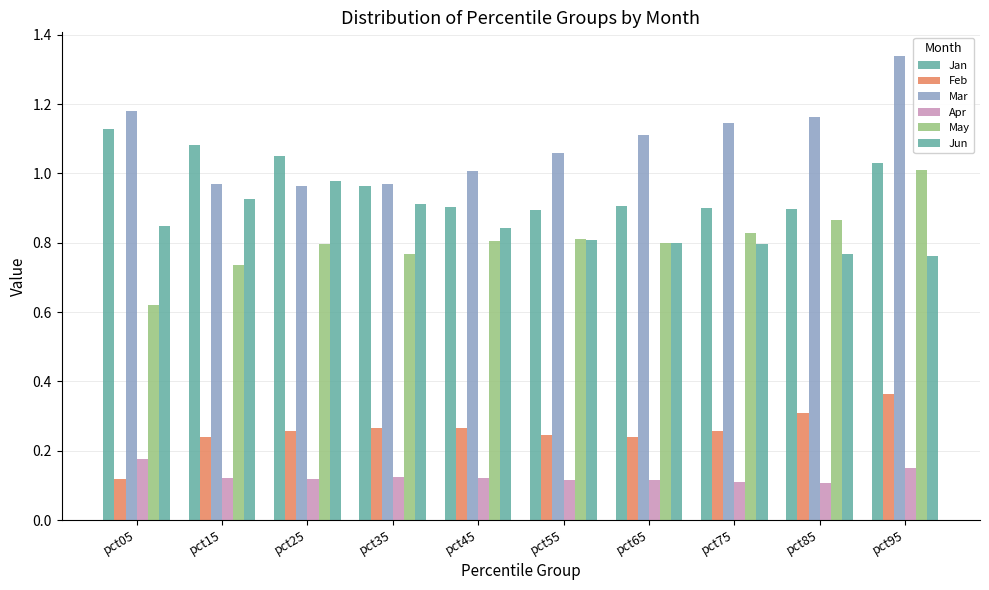

True or false: Jun has a value of 0.5 at pct25.

False